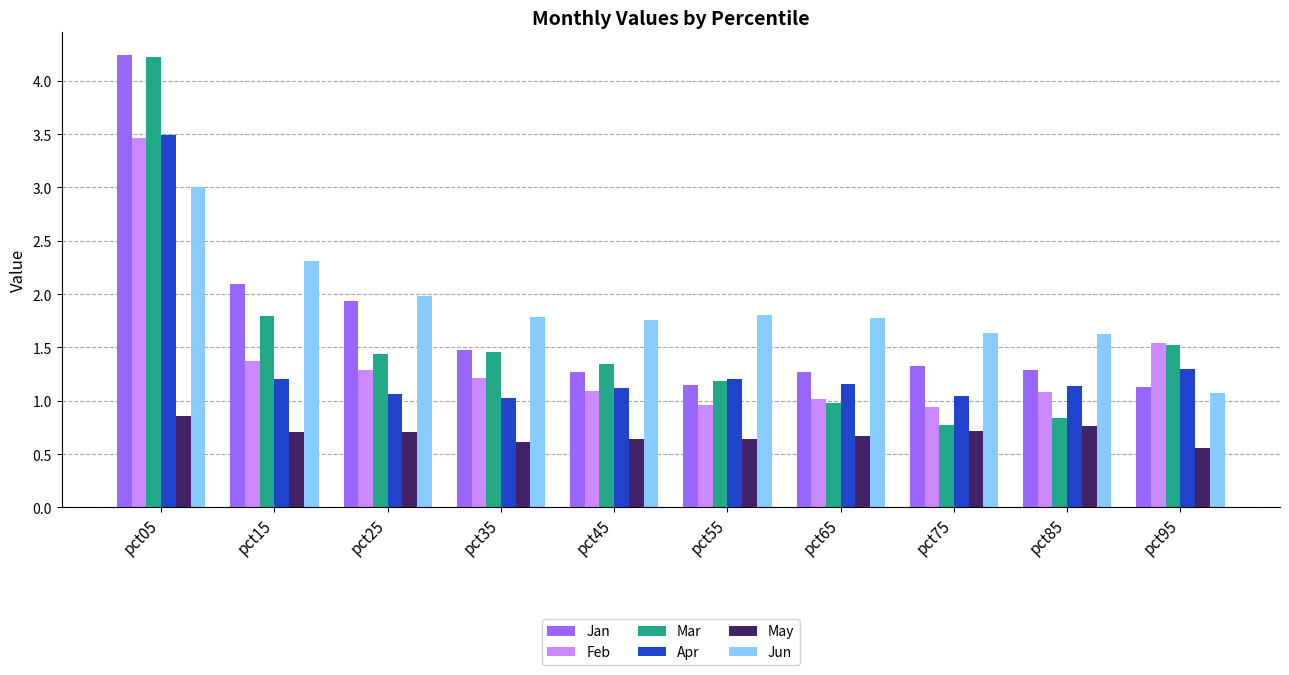

At how many categories does at least one series exceed 0?

10